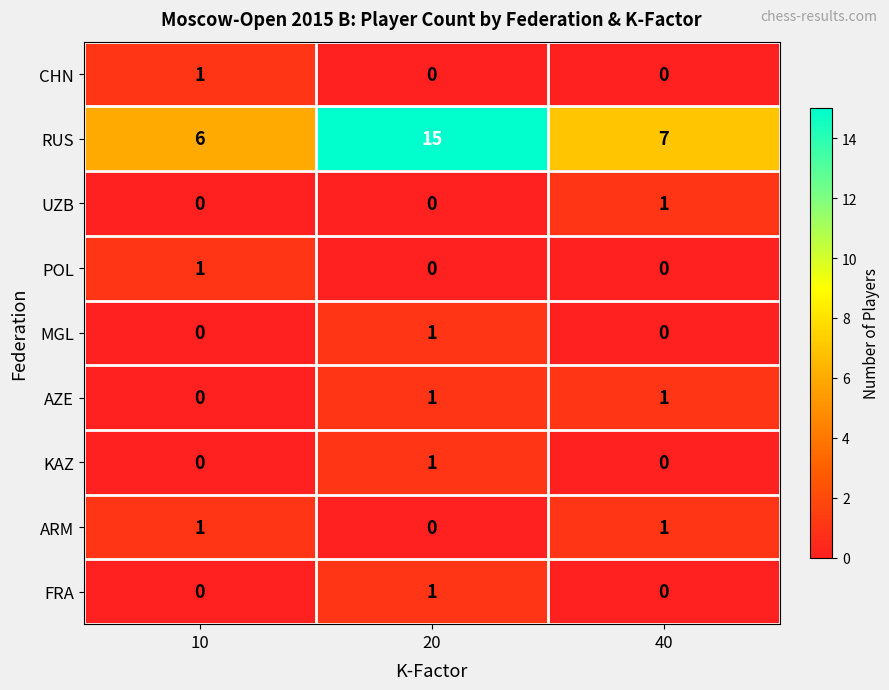

Which series changed the most between 20 and 40?

RUS